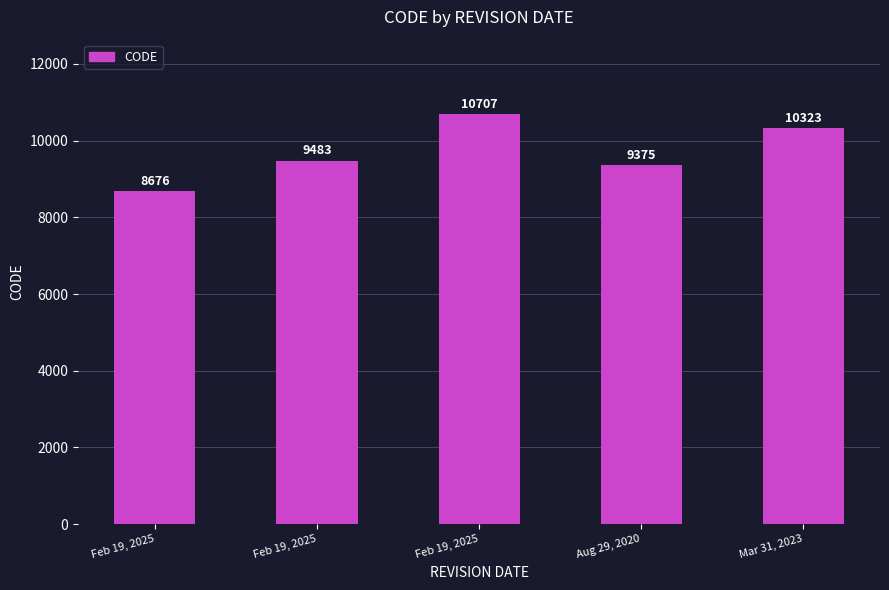

Does the chart contain stacked bars?

No